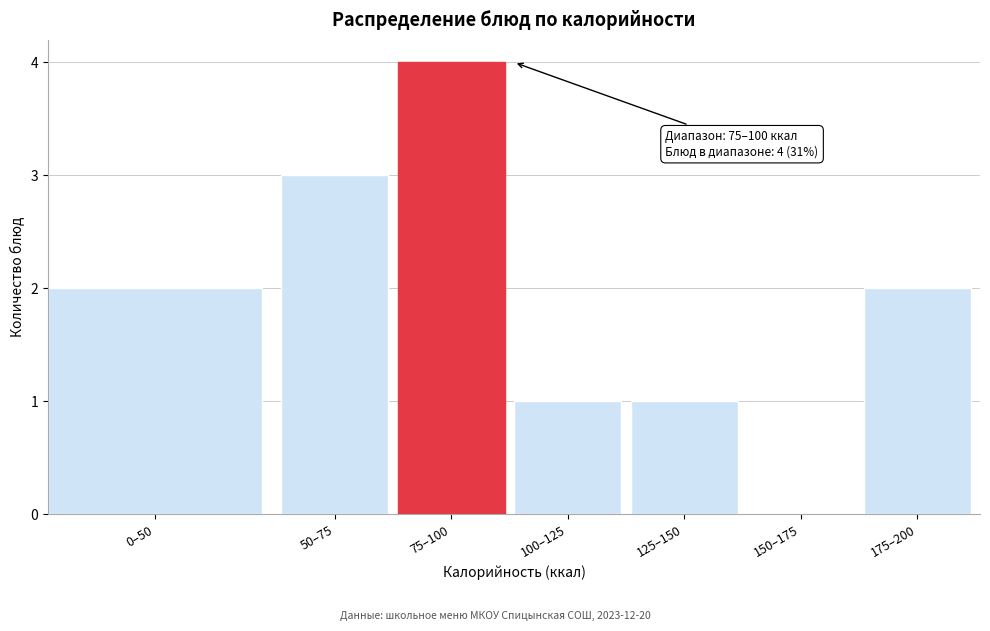

Reading right to left, transcribe all the data shown in this chart.

175–200=2	150–175=0	125–150=1	100–125=1	75–100=4	50–75=3	0–50=2